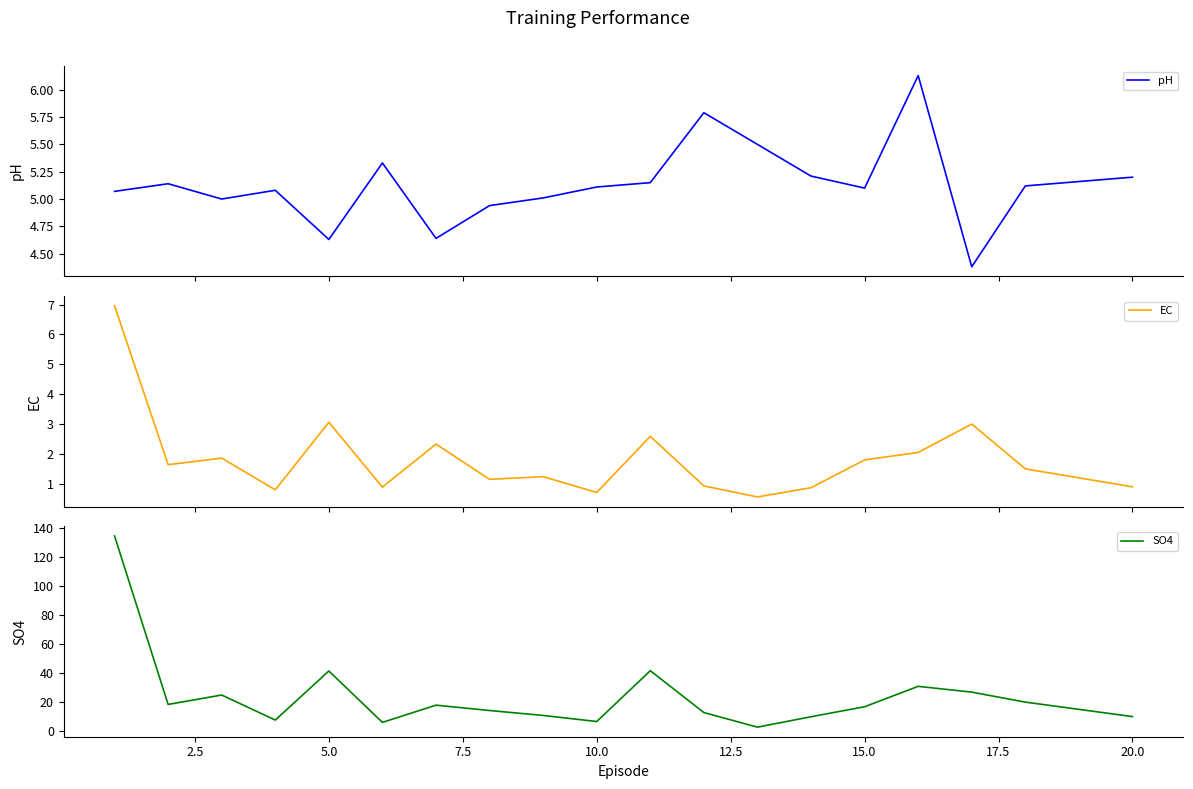

After their last crossing, which series has the higher values: EC or pH?

pH